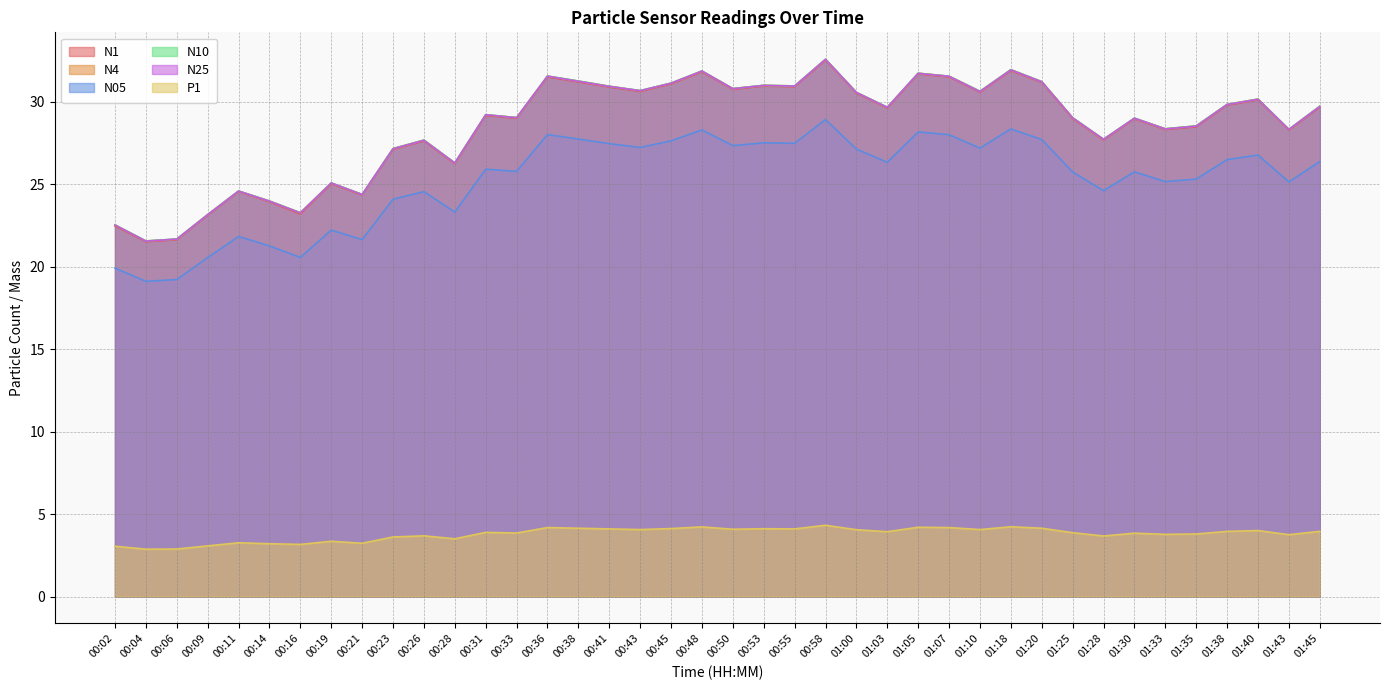

What position from the right is 00:26?

30